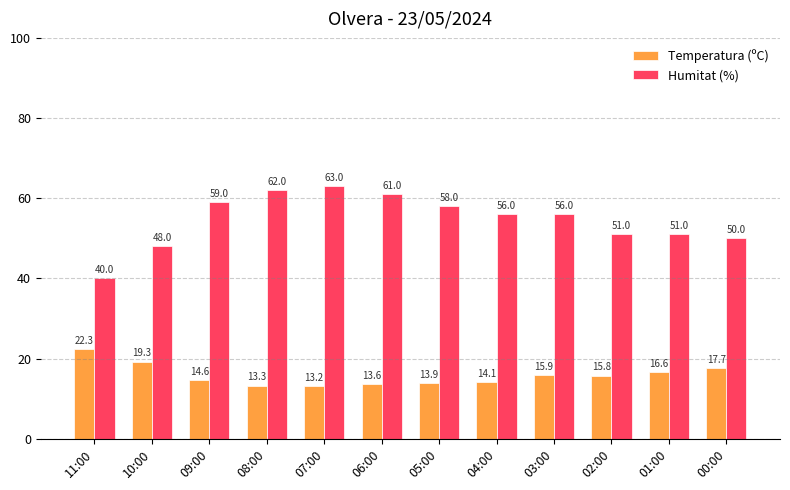

The Humitat (%) series shows 32.2 at 10:00. True or false?

False